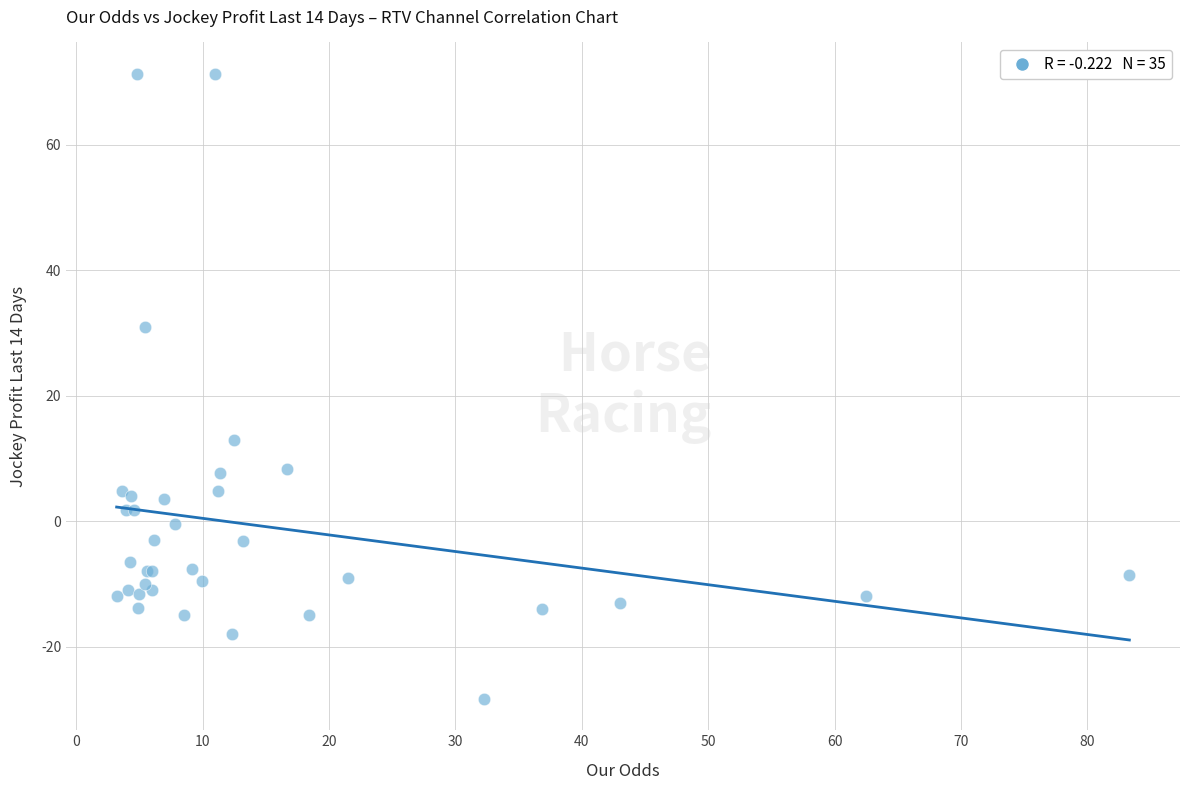

What Y value in the scatter plot is closest to 21?

13.0